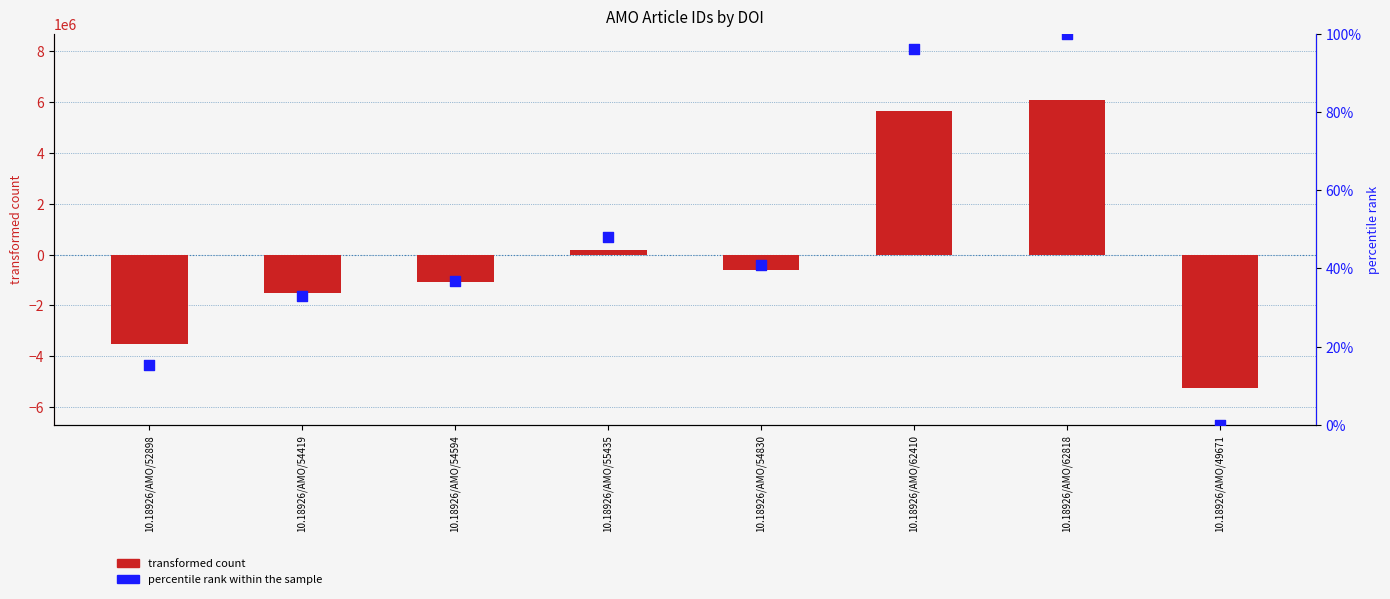

Which series has the widest spread of Y values?

transformed count